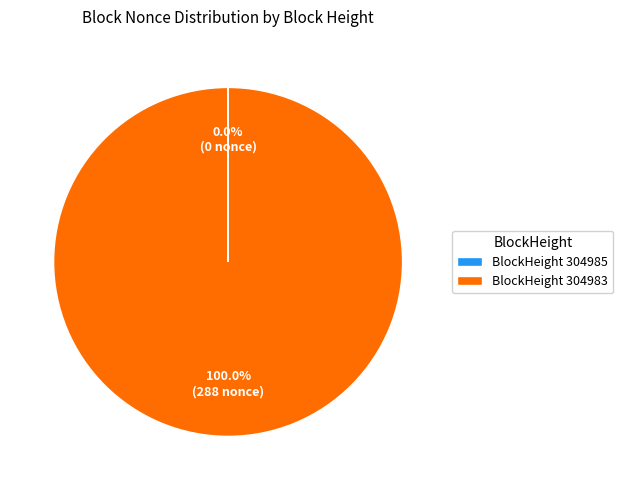

What is the largest slice in the pie chart?

BlockHeight 304983